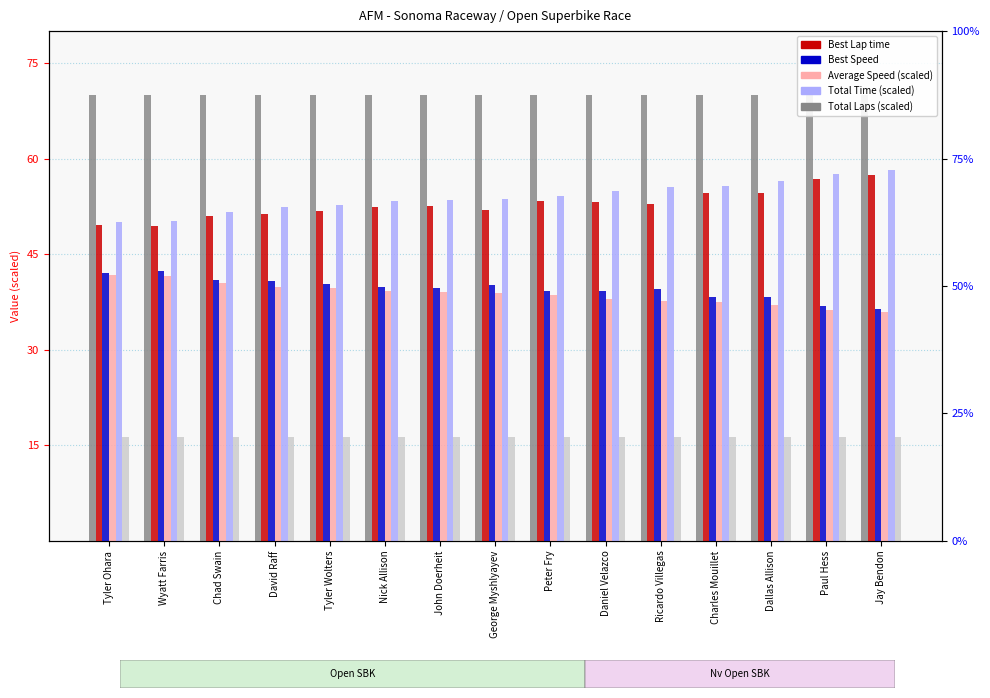

What is the smallest value displayed?

16.2